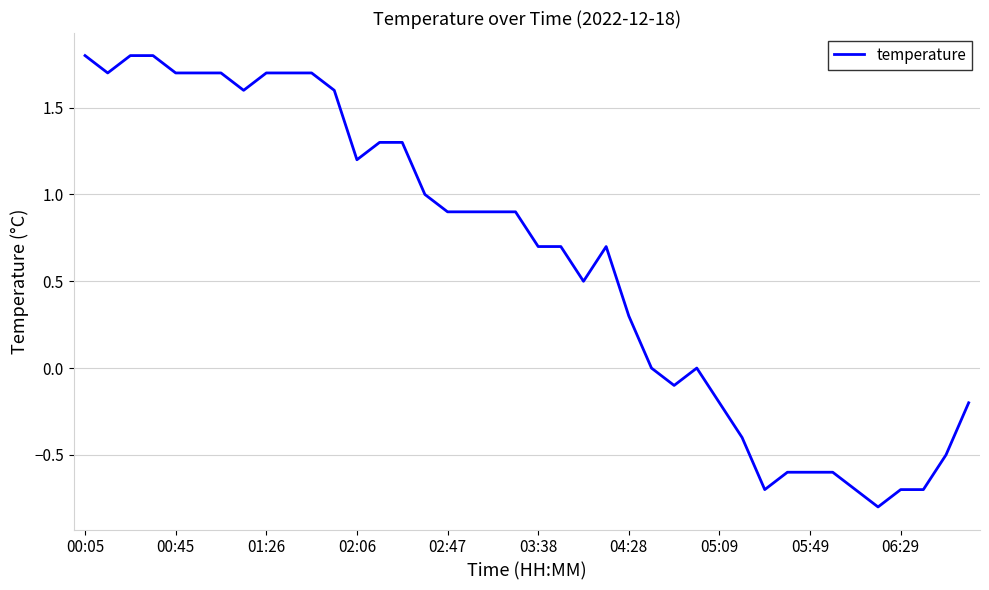

What is the difference between the maximum and minimum values?

2.6